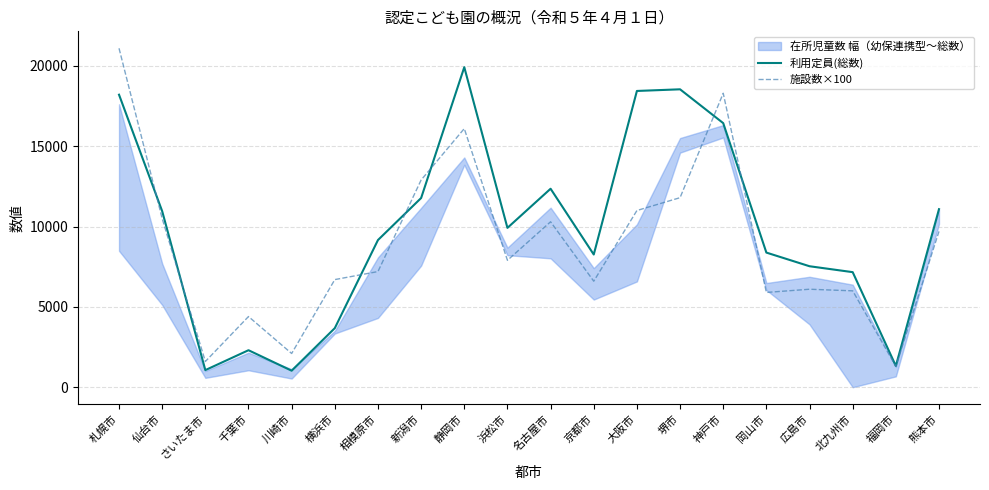

At how many categories does at least one series exceed 4621?

16